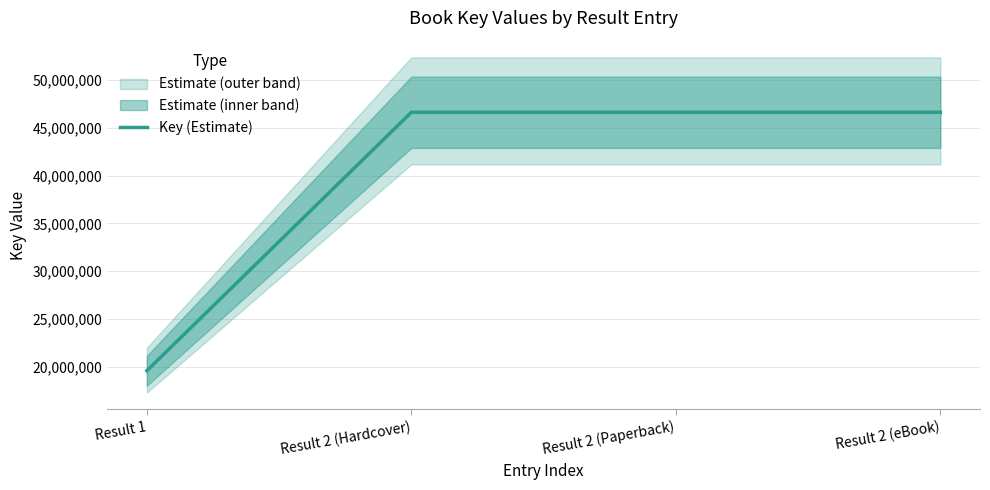

What is the maximum value shown in the chart?

46644544